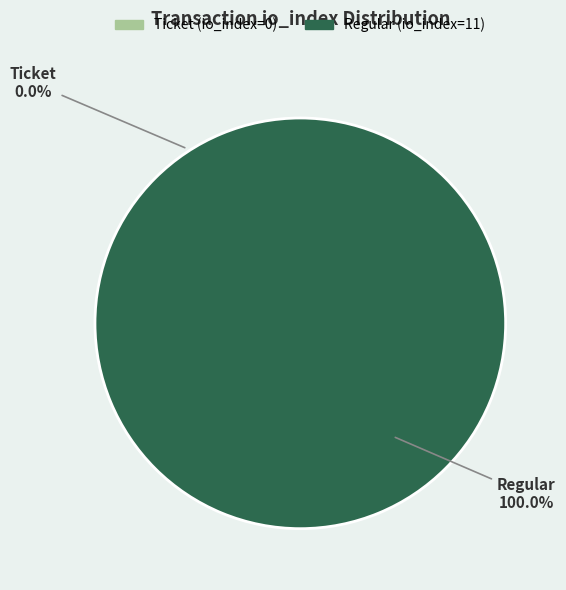

What is the majority slice?

Regular (io_index=11)